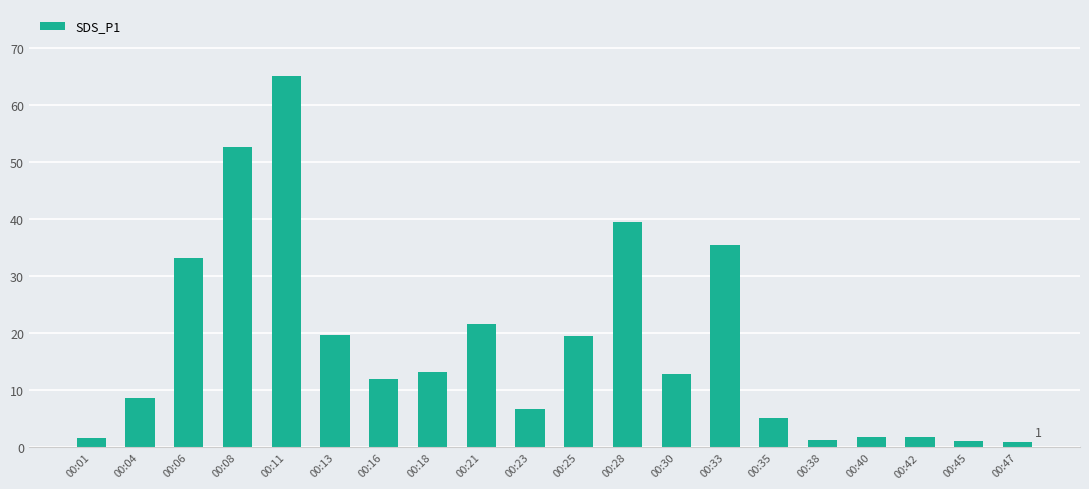

What is the difference between the maximum and minimum values?

64.1